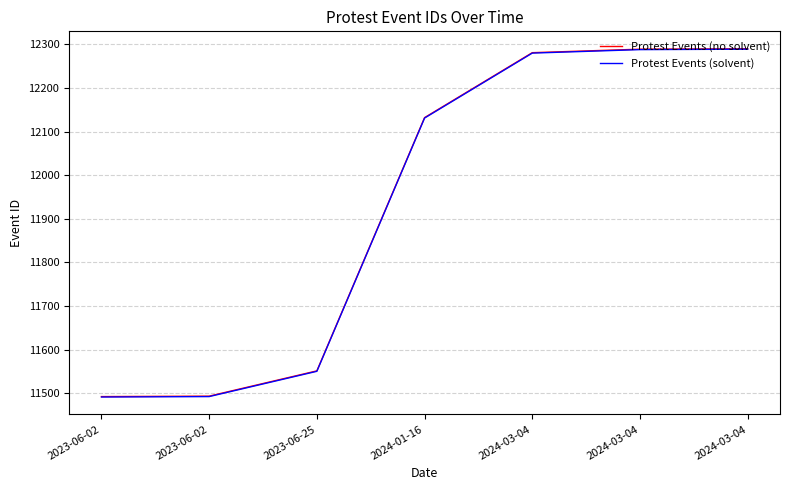

Rank the categories by Protest Events (solvent) value from lowest to highest.

2023-06-02, 2023-06-02, 2023-06-25, 2024-01-16, 2024-03-04, 2024-03-04, 2024-03-04